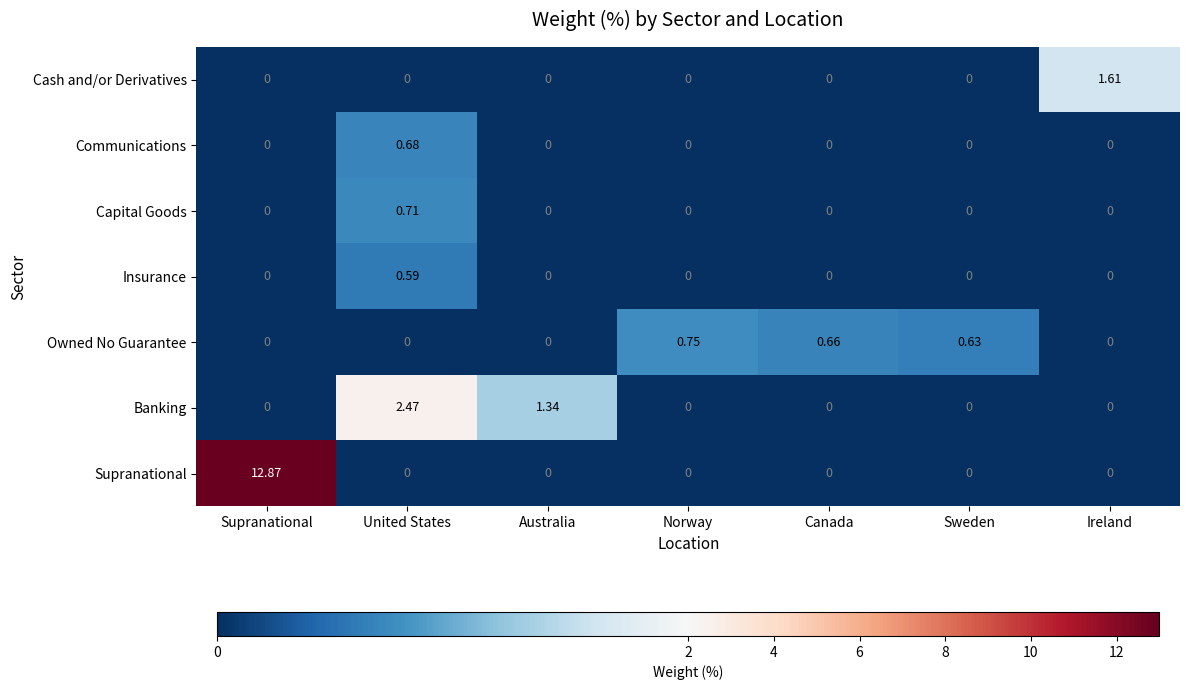

Where is Banking nearest to the value 1?

Australia